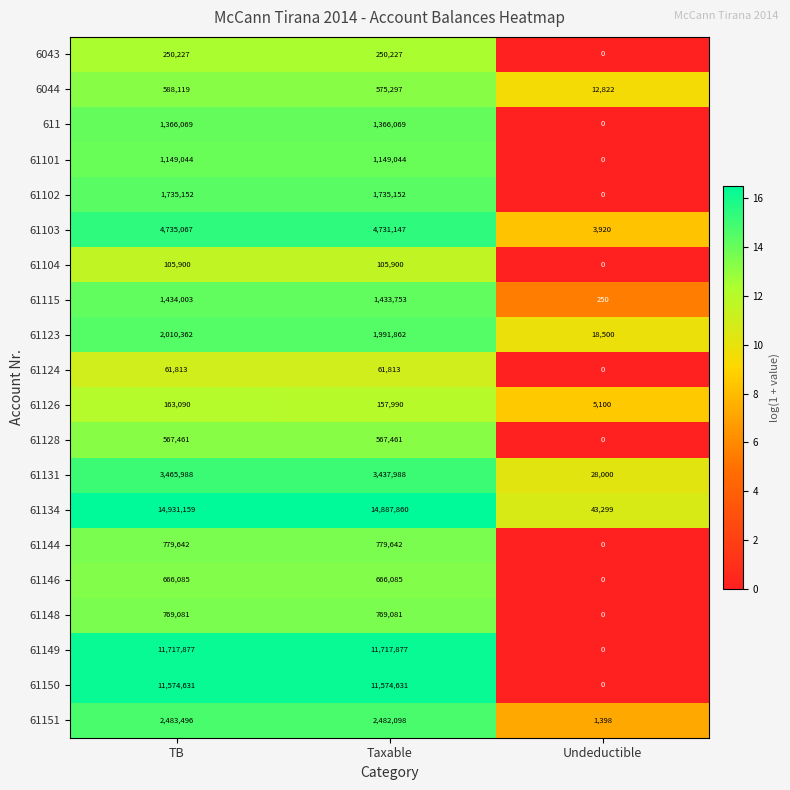

At which label is 61115 closest to 717126?

Taxable